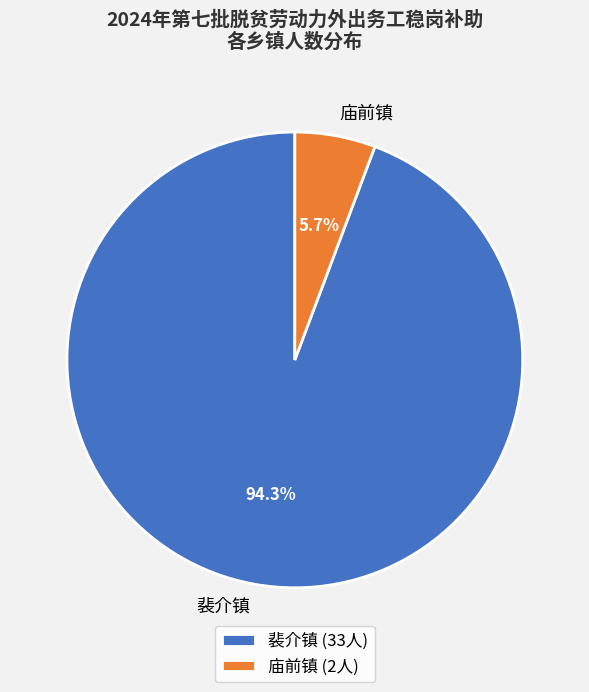

Rank the categories by value from lowest to highest.

庙前镇, 裴介镇